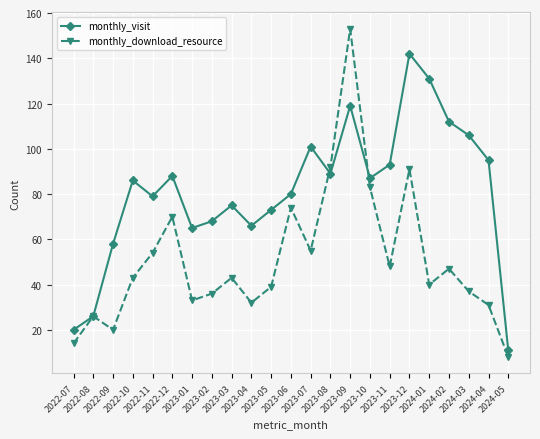

Is it true that monthly_download_resource equals 66 at 2023-03?

False